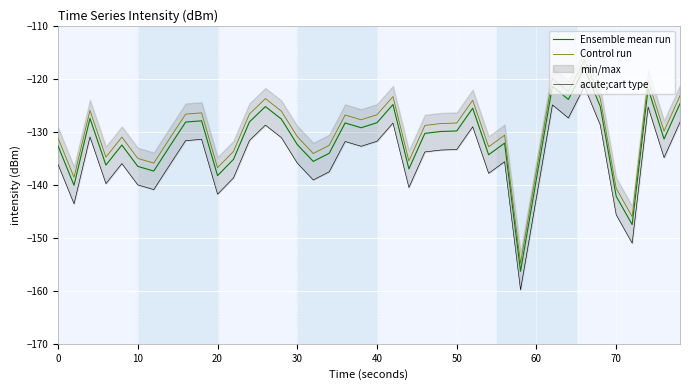

Is it true that Control run equals -42.5 at 20?

False